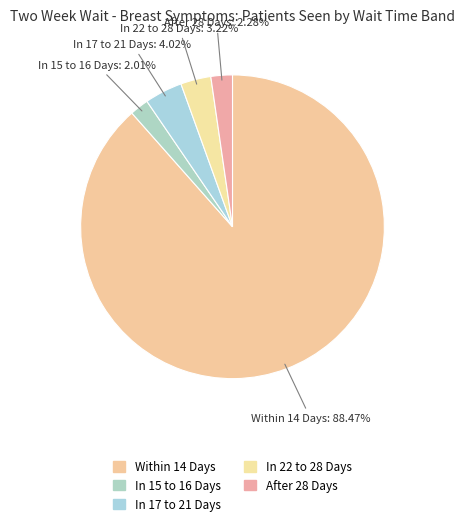

The Within 14 Days slice represents 82% of the pie. True or false?

False